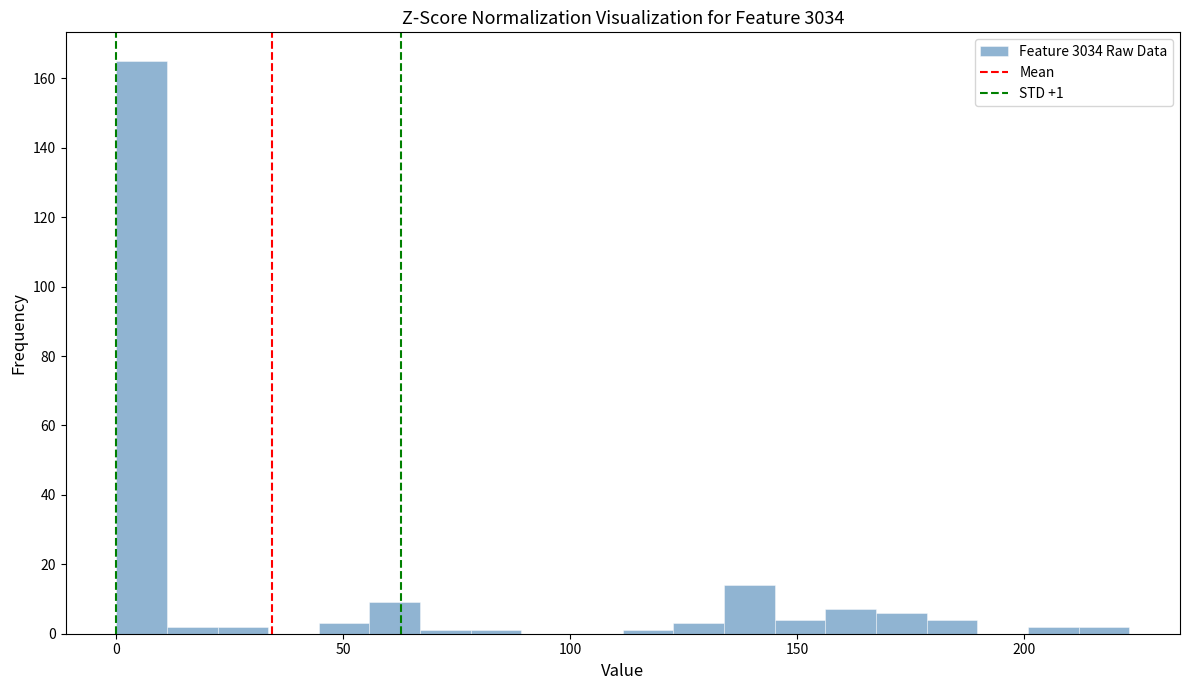

Around what value on the x-axis is the tallest bar? Give the approximate position of its centre, as read against the axis.

5